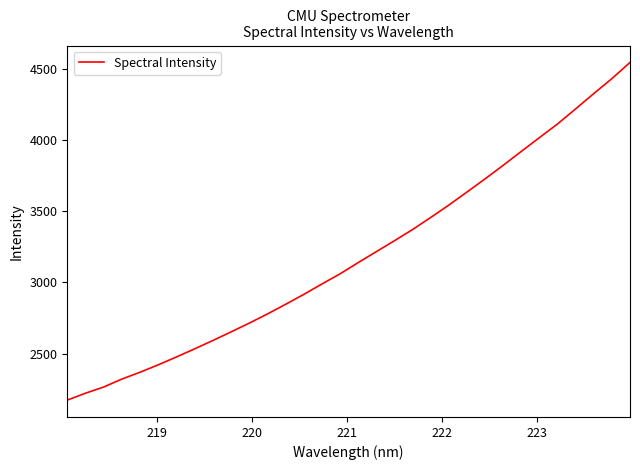

What is the minimum value shown in the chart?

2173.9